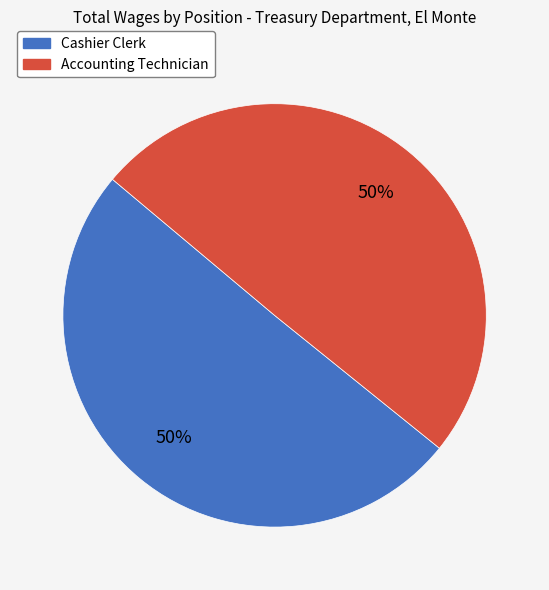

The Accounting Technician slice represents 44% of the pie. True or false?

False